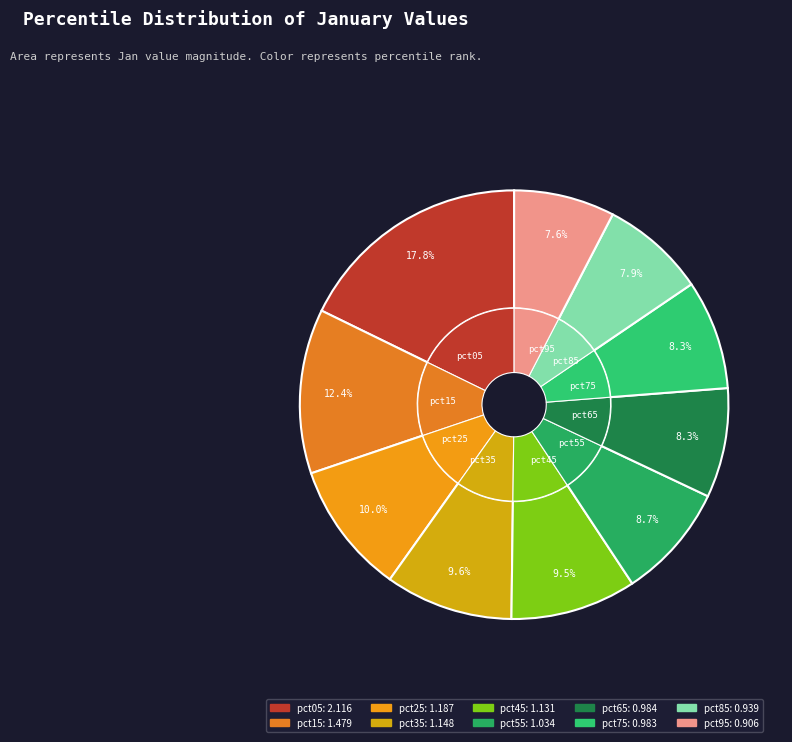

To the nearest percent, what is the average slice percentage?

10%